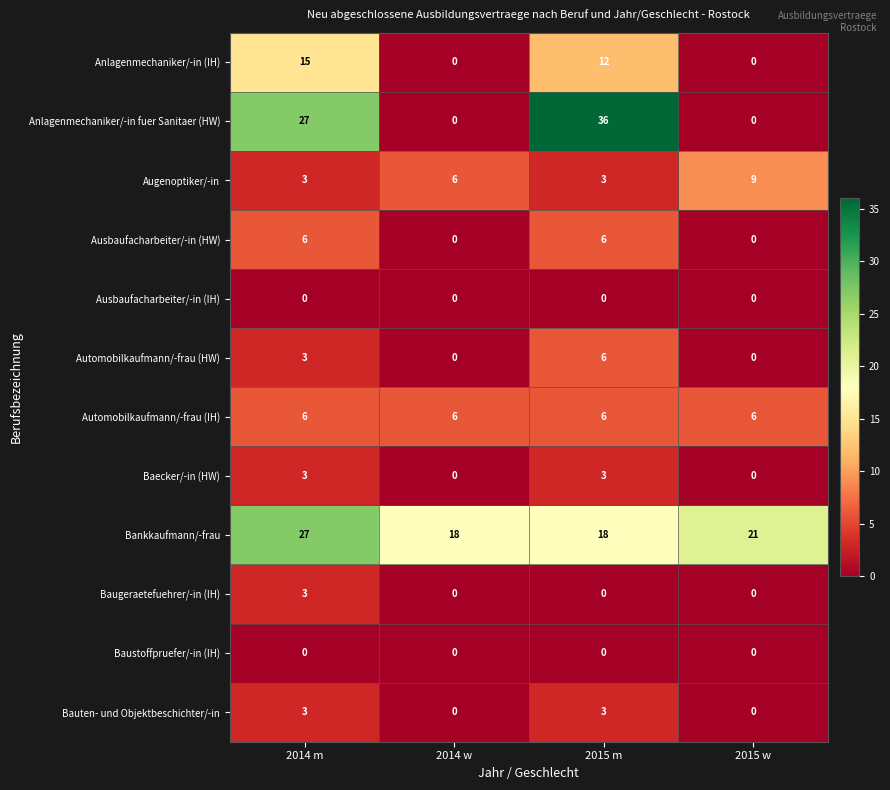

What is the difference between the second highest and minimum values in the Anlagenmechaniker/-in fuer Sanitaer (HW) series?

27